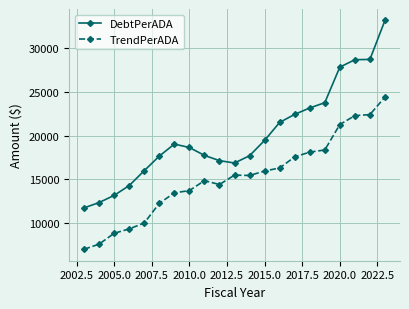

What is the value of the DebtPerADA point at the 21st from the left?

33115.3